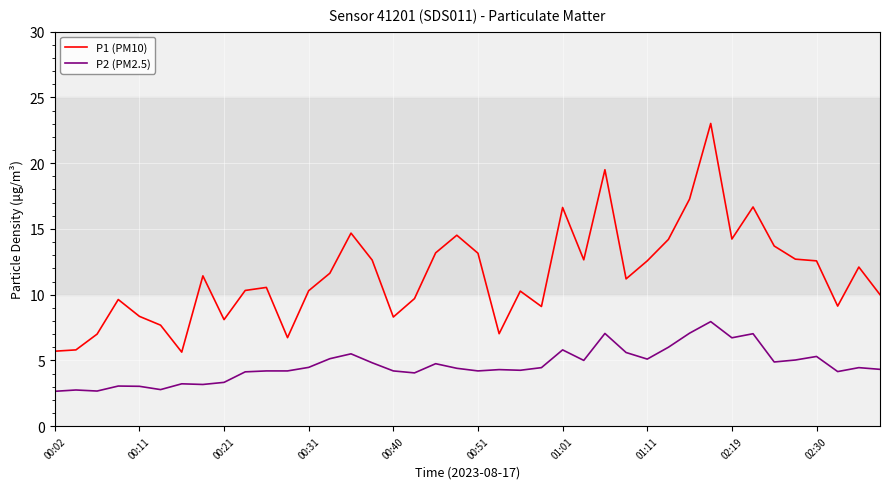

What are all the series names shown in the legend?

P1 (PM10), P2 (PM2.5)